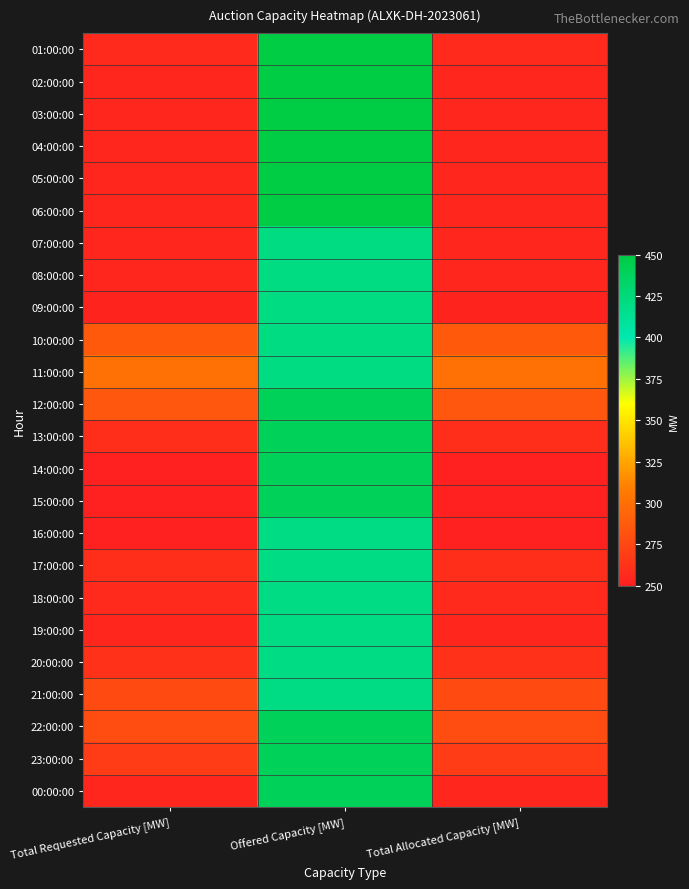

Reading left to right, extract all data points from this chart.

01:00:00: Total Requested Capacity [MW]=256	Offered Capacity [MW]=450	Total Allocated Capacity [MW]=256
02:00:00: Total Requested Capacity [MW]=255	Offered Capacity [MW]=450	Total Allocated Capacity [MW]=255
03:00:00: Total Requested Capacity [MW]=255	Offered Capacity [MW]=450	Total Allocated Capacity [MW]=255
04:00:00: Total Requested Capacity [MW]=255	Offered Capacity [MW]=450	Total Allocated Capacity [MW]=255
05:00:00: Total Requested Capacity [MW]=255	Offered Capacity [MW]=450	Total Allocated Capacity [MW]=255
06:00:00: Total Requested Capacity [MW]=255	Offered Capacity [MW]=450	Total Allocated Capacity [MW]=255
07:00:00: Total Requested Capacity [MW]=255	Offered Capacity [MW]=421	Total Allocated Capacity [MW]=255
08:00:00: Total Requested Capacity [MW]=255	Offered Capacity [MW]=421	Total Allocated Capacity [MW]=255
09:00:00: Total Requested Capacity [MW]=252	Offered Capacity [MW]=421	Total Allocated Capacity [MW]=252
10:00:00: Total Requested Capacity [MW]=286	Offered Capacity [MW]=421	Total Allocated Capacity [MW]=286
11:00:00: Total Requested Capacity [MW]=301	Offered Capacity [MW]=421	Total Allocated Capacity [MW]=301
12:00:00: Total Requested Capacity [MW]=285	Offered Capacity [MW]=440	Total Allocated Capacity [MW]=285
13:00:00: Total Requested Capacity [MW]=259	Offered Capacity [MW]=440	Total Allocated Capacity [MW]=259
14:00:00: Total Requested Capacity [MW]=250	Offered Capacity [MW]=440	Total Allocated Capacity [MW]=250
15:00:00: Total Requested Capacity [MW]=250	Offered Capacity [MW]=440	Total Allocated Capacity [MW]=250
16:00:00: Total Requested Capacity [MW]=251	Offered Capacity [MW]=420	Total Allocated Capacity [MW]=251
17:00:00: Total Requested Capacity [MW]=259	Offered Capacity [MW]=420	Total Allocated Capacity [MW]=259
18:00:00: Total Requested Capacity [MW]=256	Offered Capacity [MW]=420	Total Allocated Capacity [MW]=256
19:00:00: Total Requested Capacity [MW]=255	Offered Capacity [MW]=420	Total Allocated Capacity [MW]=255
20:00:00: Total Requested Capacity [MW]=262	Offered Capacity [MW]=420	Total Allocated Capacity [MW]=262
21:00:00: Total Requested Capacity [MW]=277	Offered Capacity [MW]=420	Total Allocated Capacity [MW]=277
22:00:00: Total Requested Capacity [MW]=278	Offered Capacity [MW]=440	Total Allocated Capacity [MW]=278
23:00:00: Total Requested Capacity [MW]=268	Offered Capacity [MW]=440	Total Allocated Capacity [MW]=268
00:00:00: Total Requested Capacity [MW]=255	Offered Capacity [MW]=440	Total Allocated Capacity [MW]=255